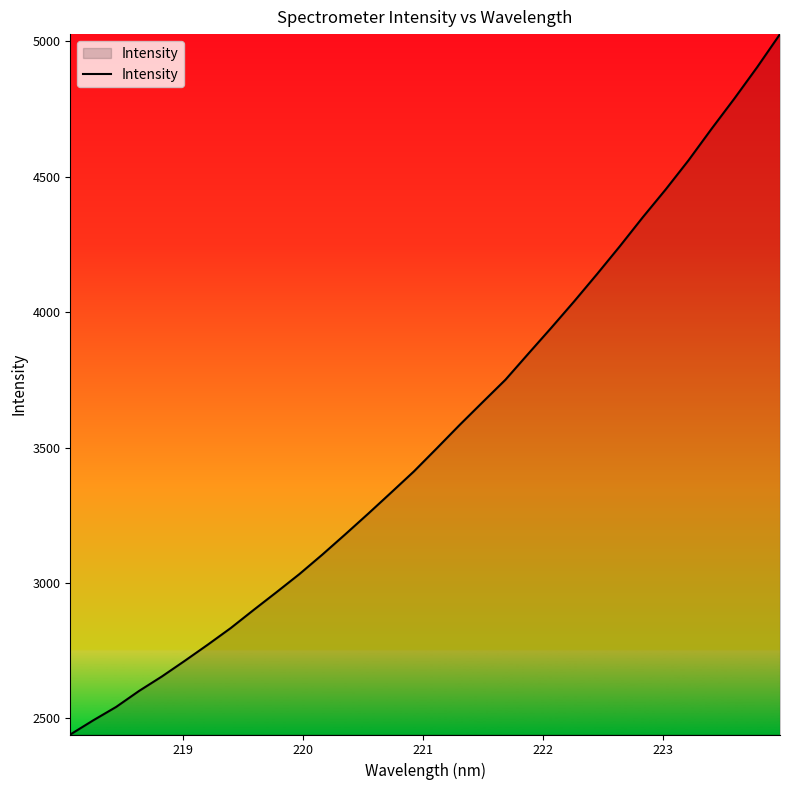

What is the maximum value shown in the chart?

5026.4